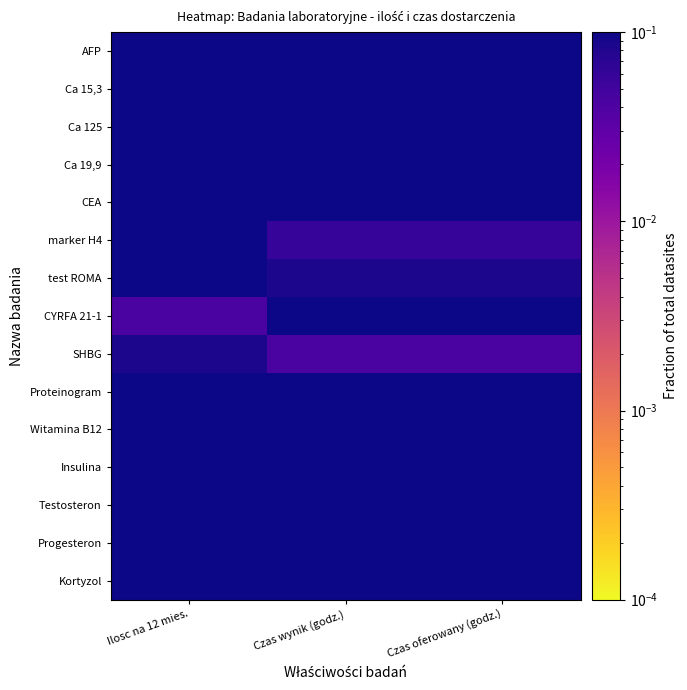

At Ilosc na 12 mies., list the series in order from largest to smallest.

Witamina B12, Ca 125, Testosteron, Ca 19,9, CEA, marker H4, Insulina, test ROMA, Progesteron, Kortyzol, Proteinogram, AFP, Ca 15,3, SHBG, CYRFA 21-1